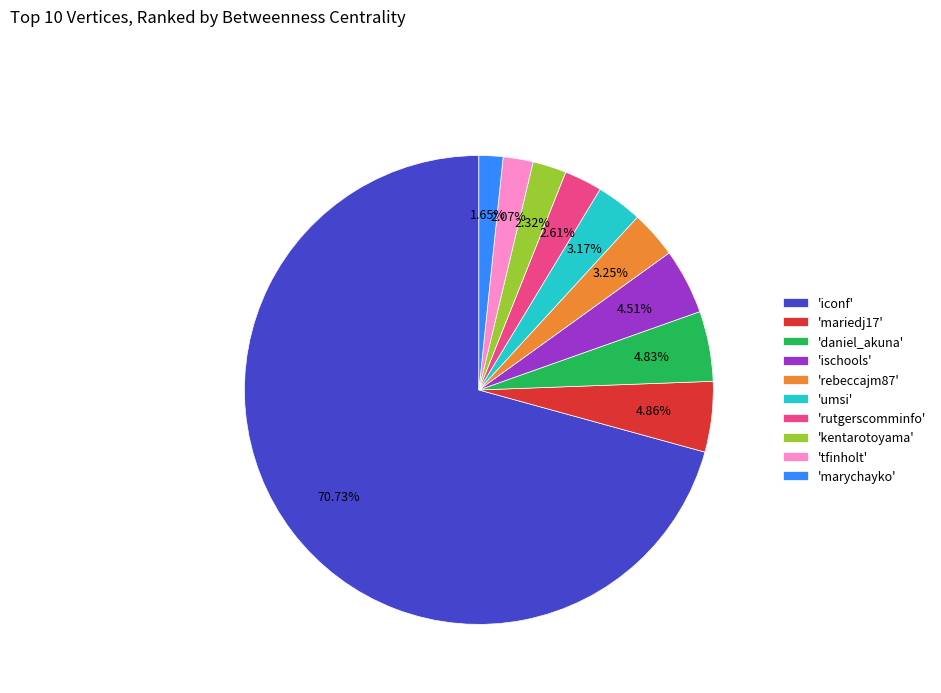

Approximately how many times larger is the value at 'marychayko' compared to 'rutgerscomminfo'?

0.6